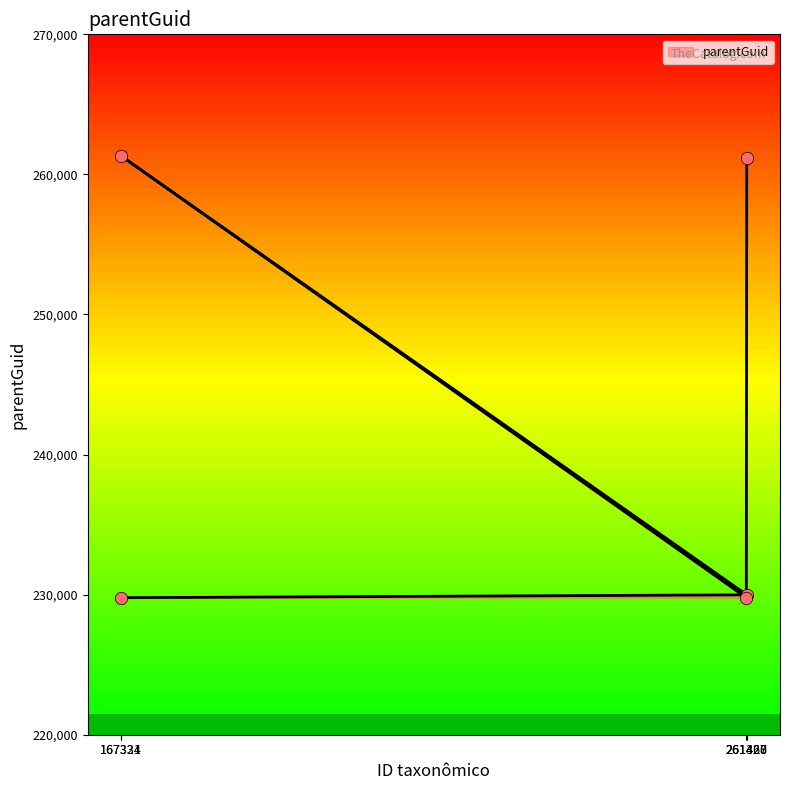

What is the ratio of the value at 167334 to the value at 167321?

1.1